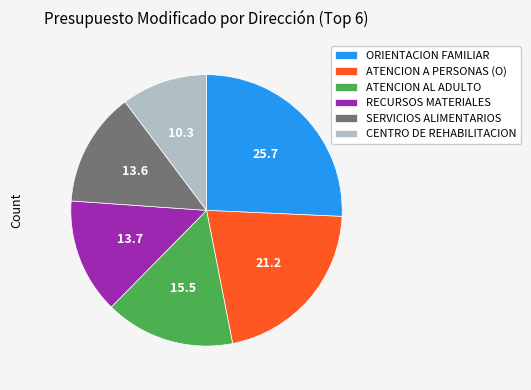

What is the ratio of the value at CENTRO DE REHABILITACION to the value at ORIENTACION FAMILIAR?

0.4